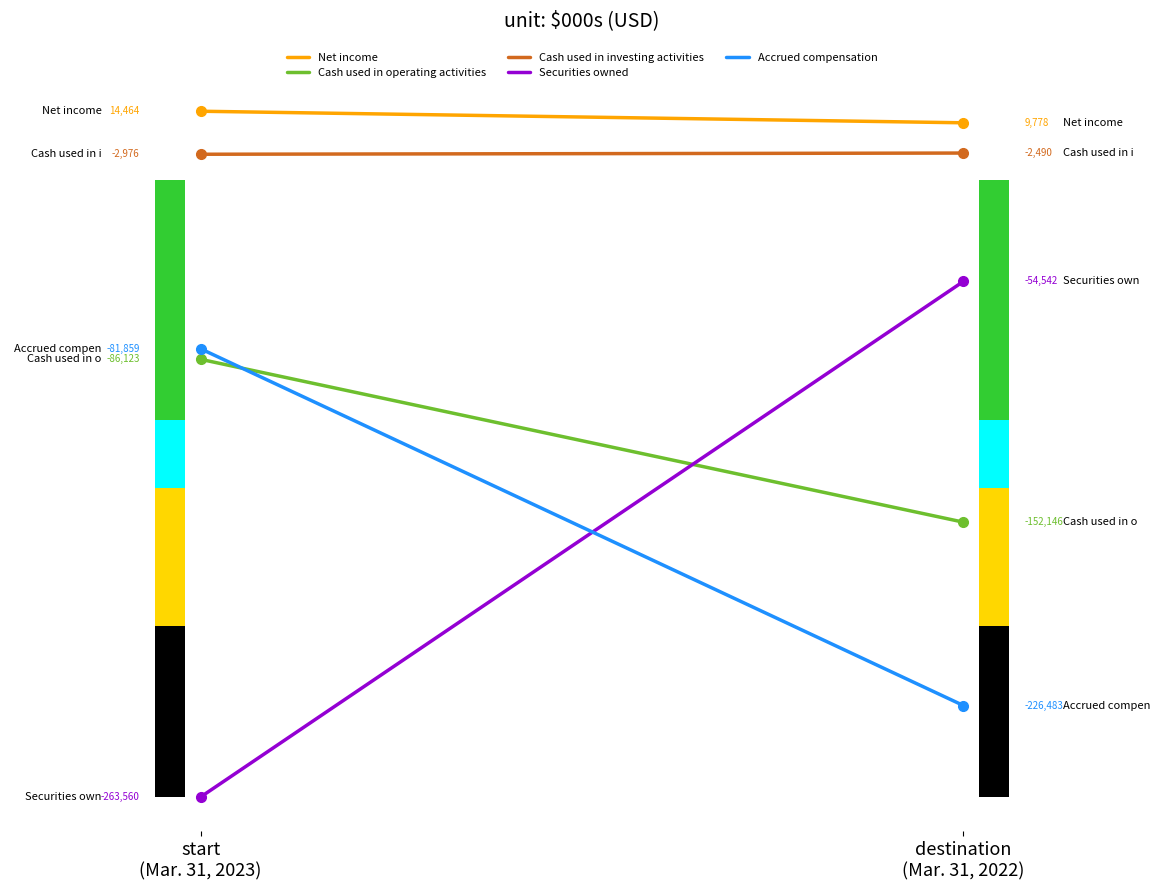

Which series has the largest total across all categories?

Net income